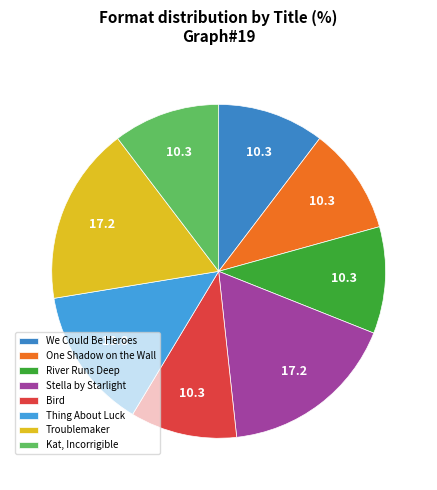

To the nearest percent, what portion does Bird represent?

10%